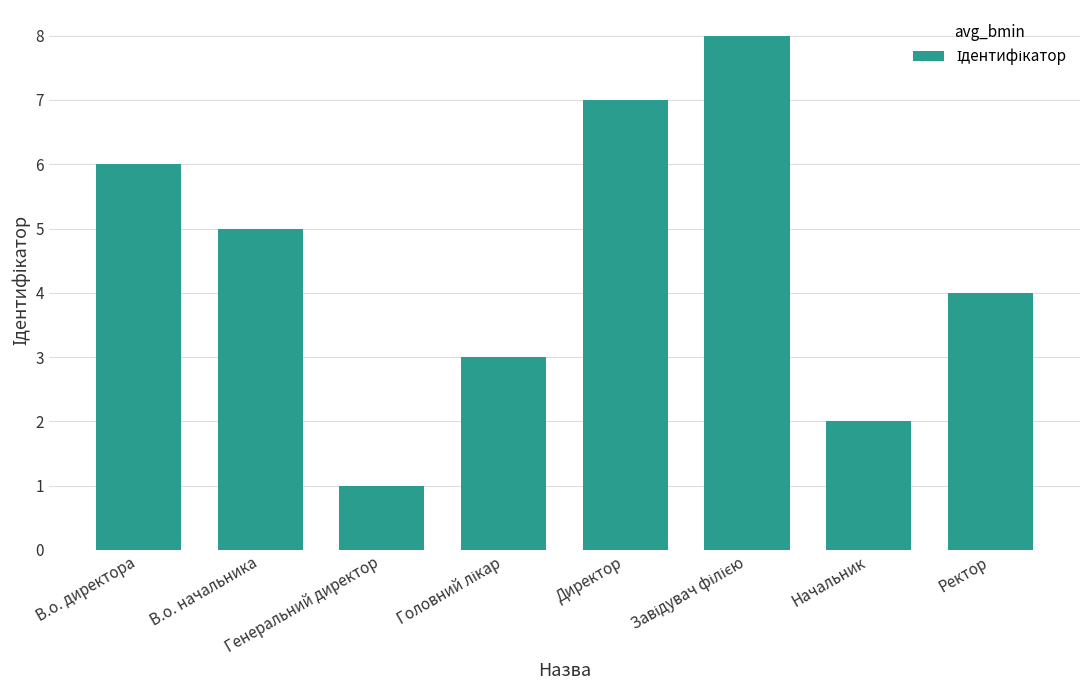

What is the difference between the maximum and minimum values?

7